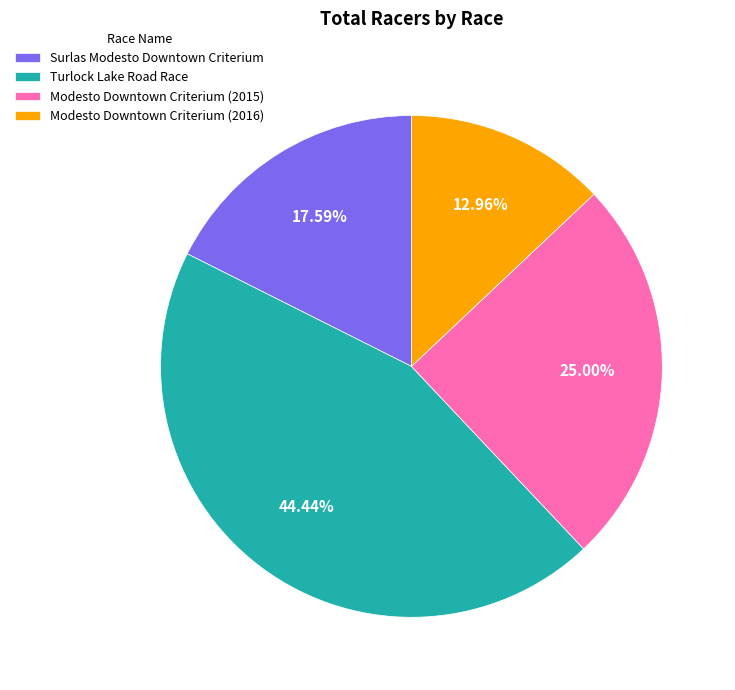

To the nearest percent, what is the average slice percentage?

25%